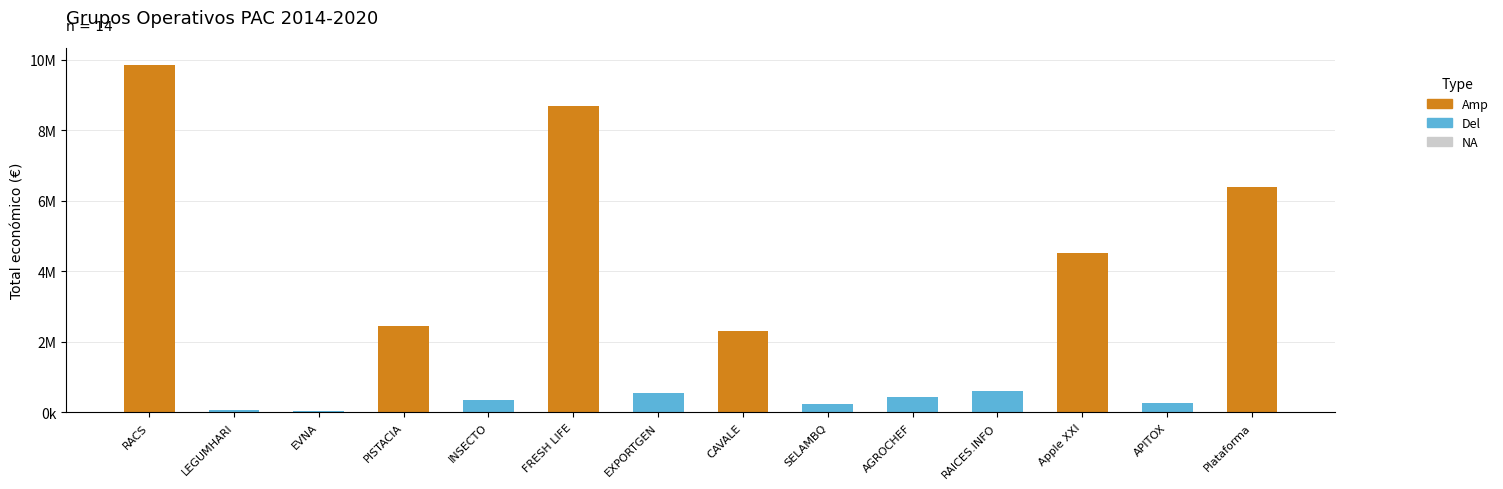

Between FRESH LIFE and LEGUMHARI, which is larger?

FRESH LIFE